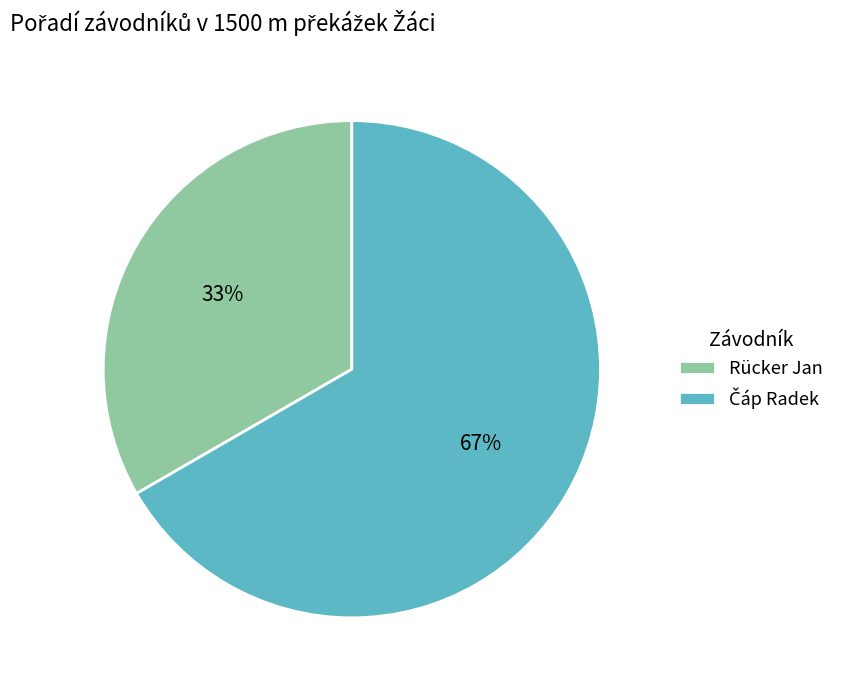

What is the smallest slice in the pie chart?

Rücker Jan